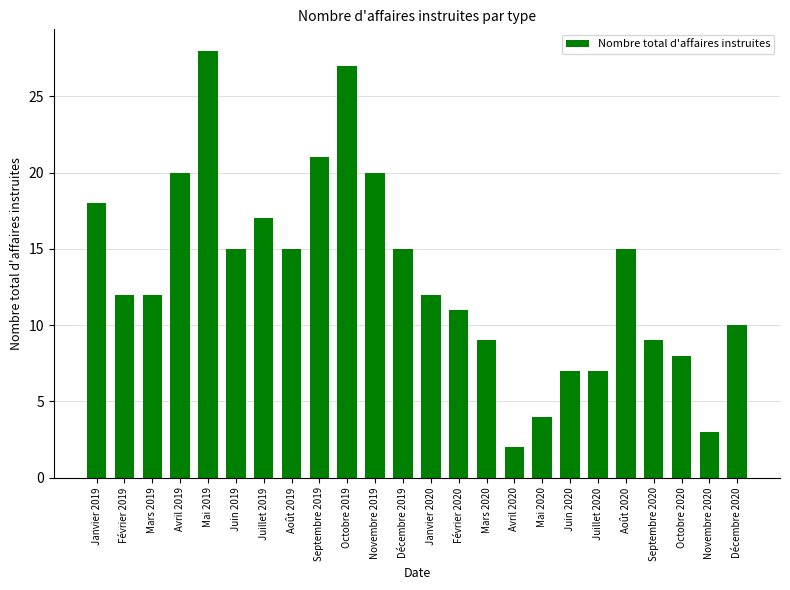

What is the label of the 19th bar from the left?

Juillet 2020